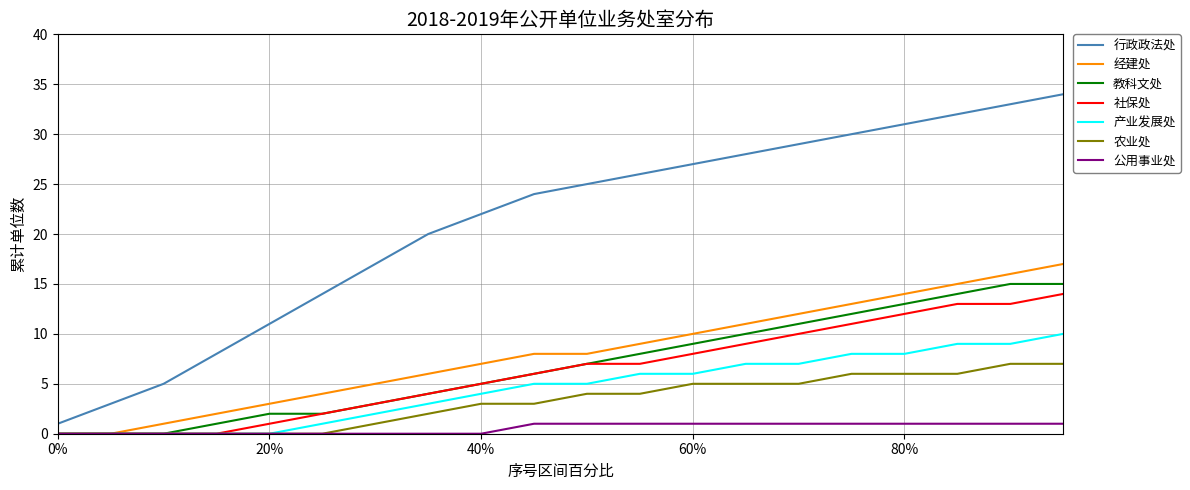

What is the greatest value displayed?

34